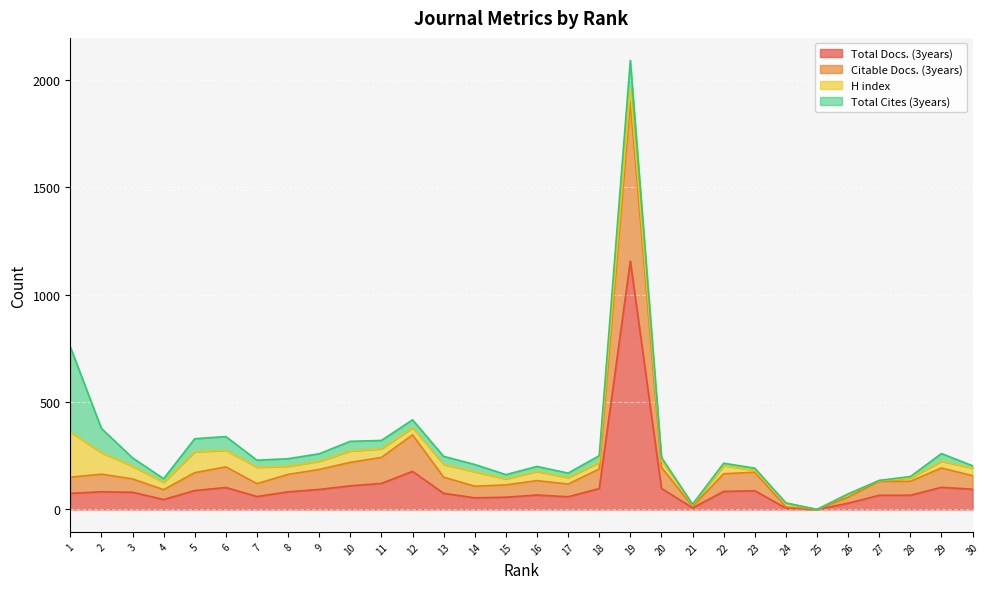

How many interior local valleys does the Citable Docs. (3years) series have?

6